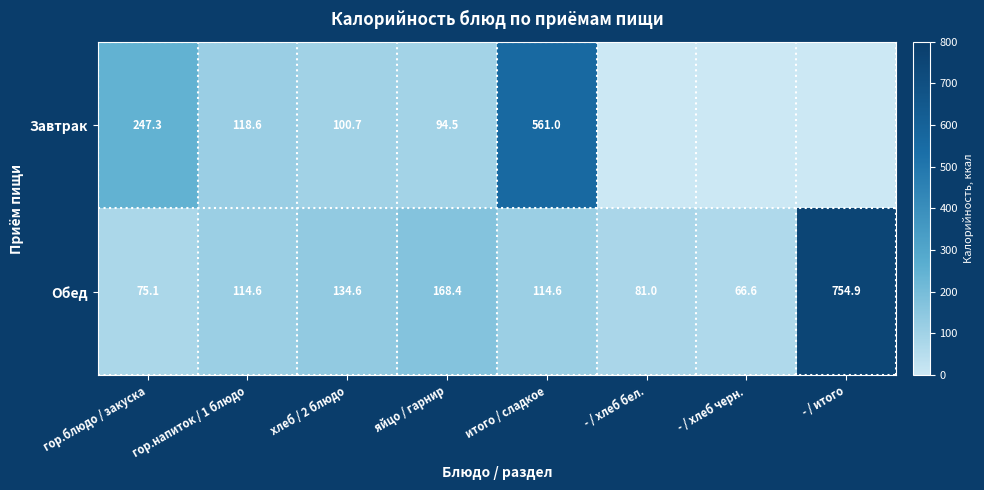

Which series changed the most between хлеб / 2 блюдо and итого / сладкое?

Завтрак